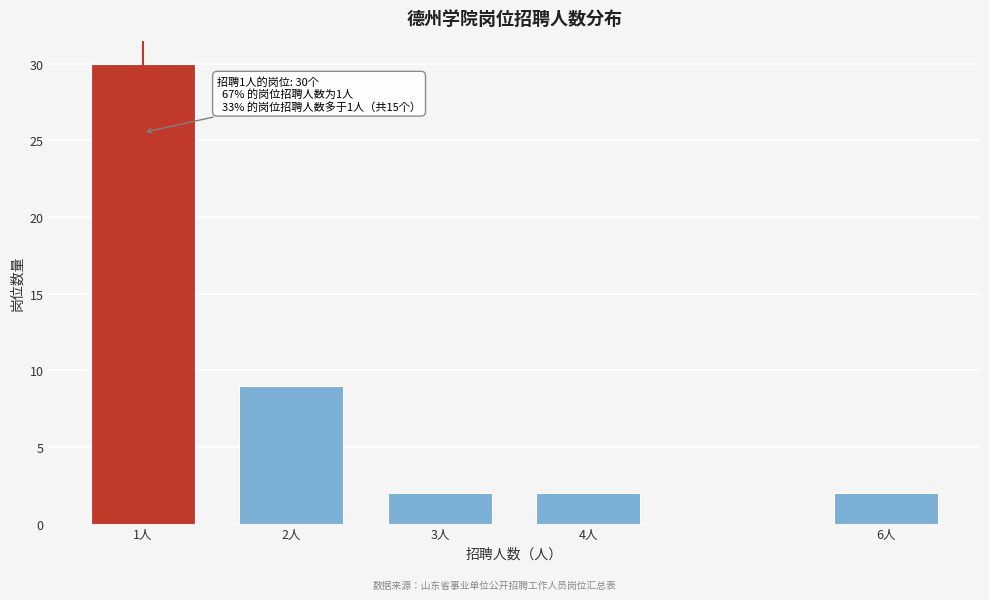

Reading left to right, list all the values displayed in this chart.

1人=30	2人=9	3人=2	4人=2	6人=2